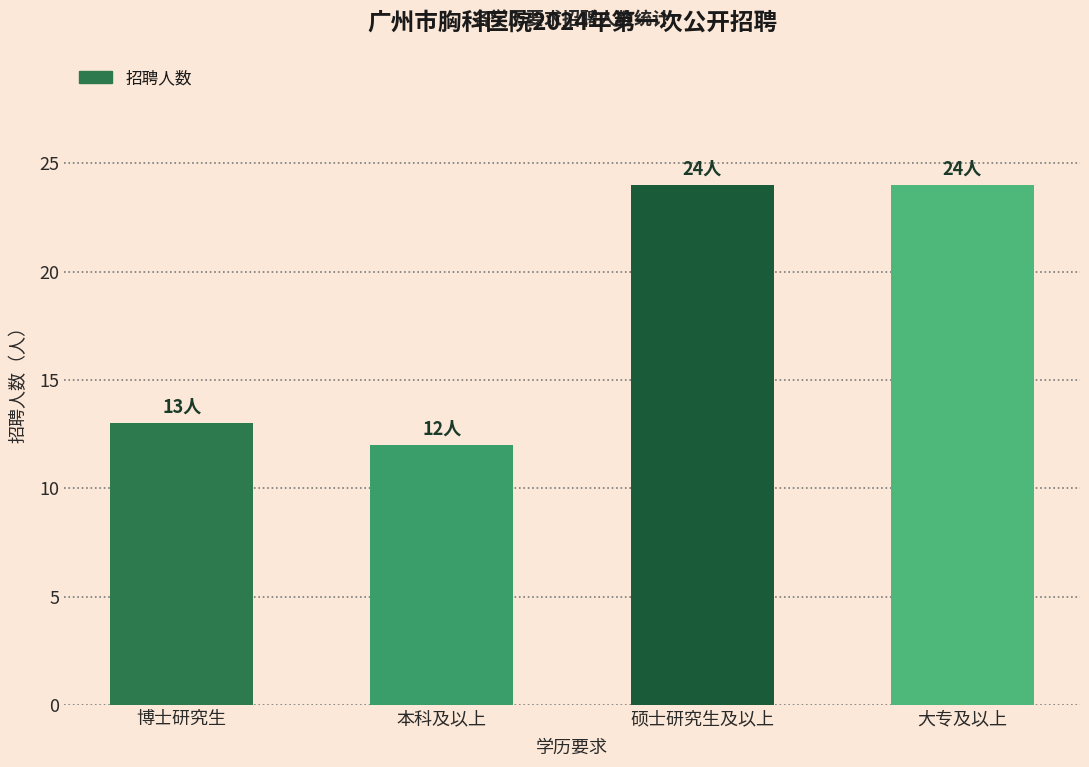

Is it true that the value at 博士研究生 is 13?

True